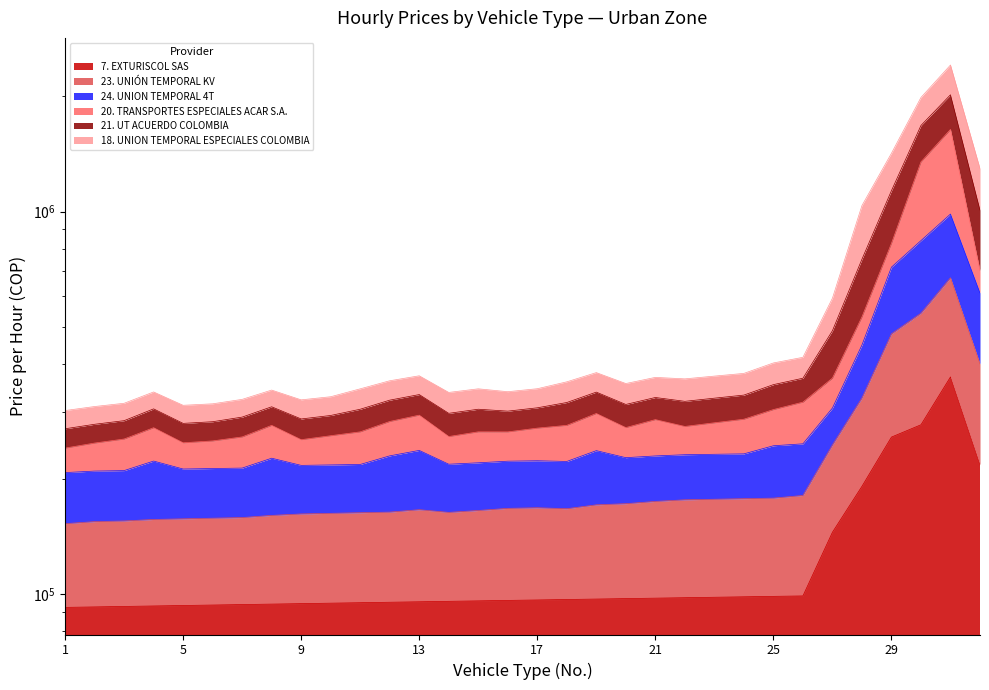

Is it true that 24. UNION TEMPORAL 4T equals 315643.0 at 3?

True